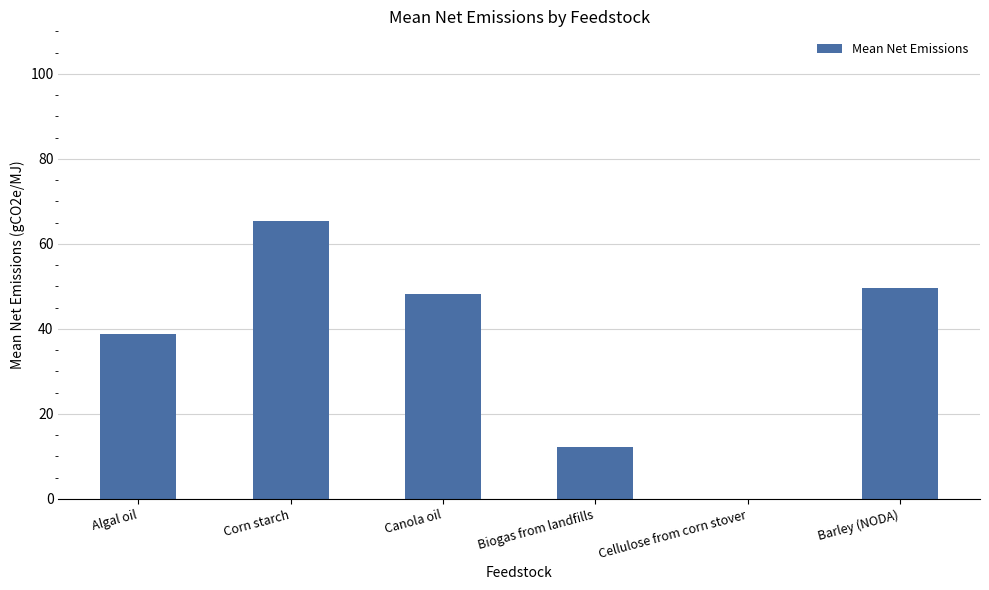

Rank the categories by value from lowest to highest.

Cellulose from corn stover, Biogas from landfills, Algal oil, Canola oil, Barley (NODA), Corn starch